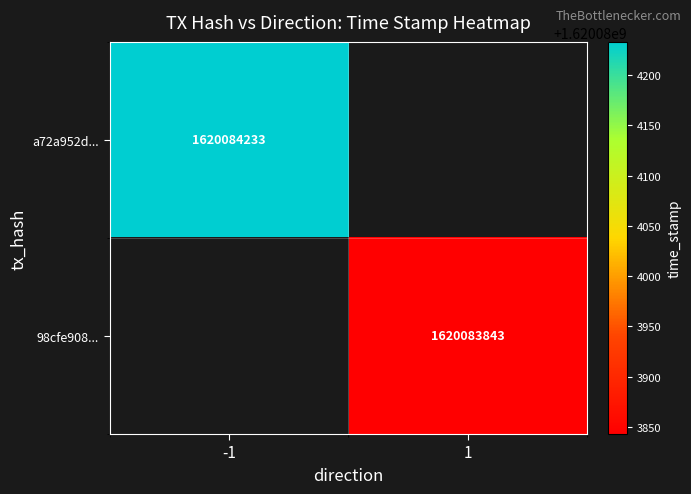

Reading left to right, list all the values displayed in this chart.

a72a952d: -1	1620084233
98cfe908: 1	1620083843